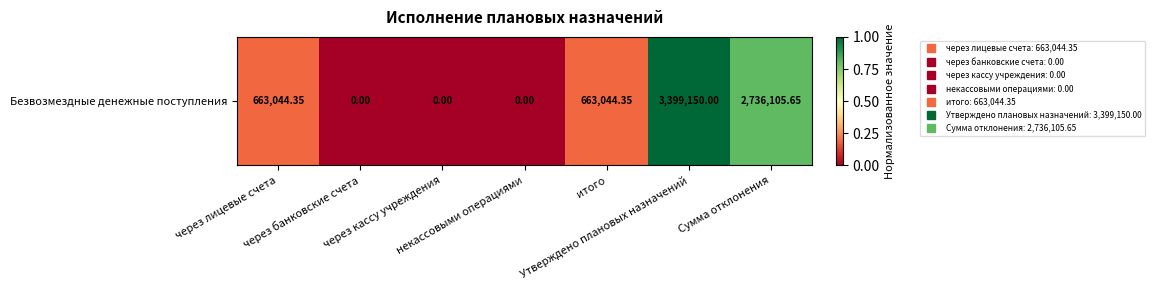

Which category has the lowest value across all series?

через банковские счета